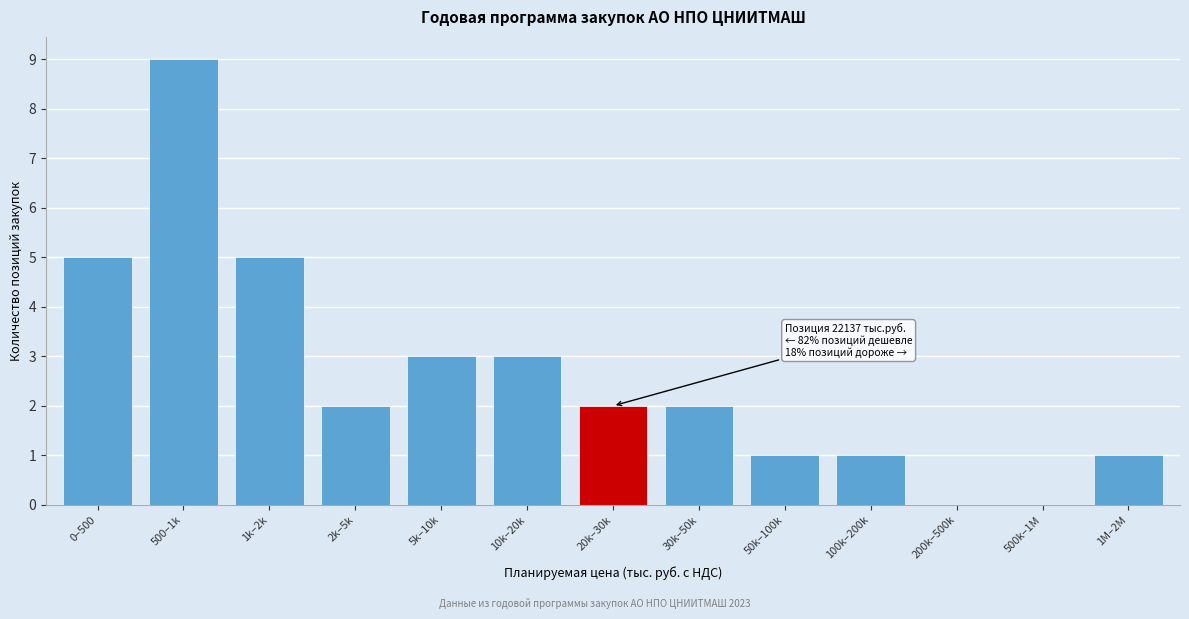

Reading right to left, extract all data points from this chart.

1M–2M=1	500k–1M=0	200k–500k=0	100k–200k=1	50k–100k=1	30k–50k=2	20k–30k=2	10k–20k=3	5k–10k=3	2k–5k=2	1k–2k=5	500–1k=9	0–500=5